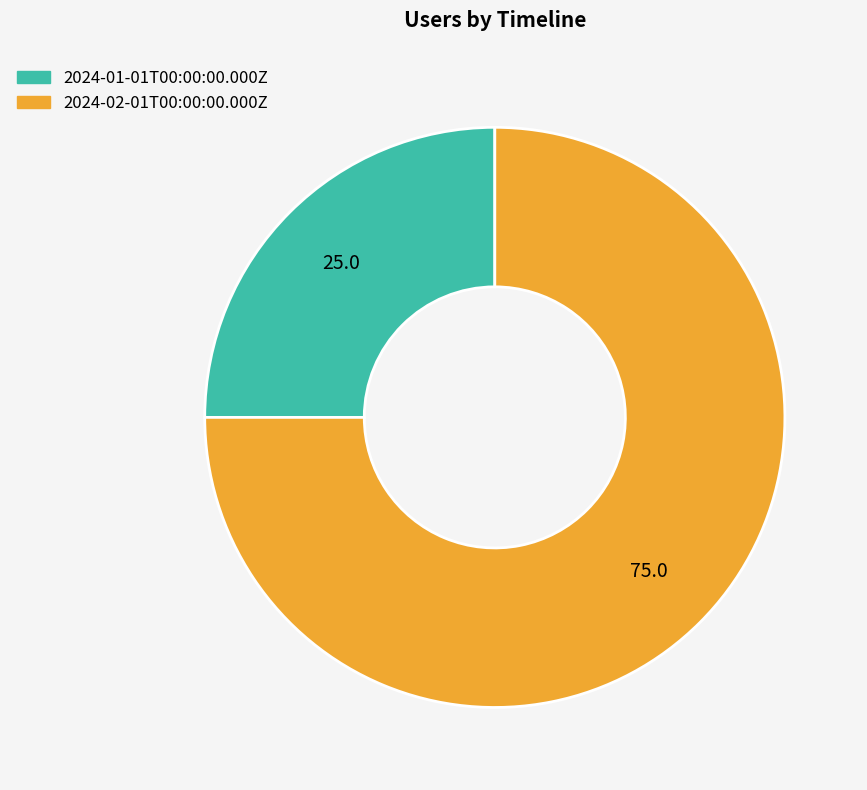

The 2024-01-01T00:00:00.000Z slice represents 25% of the pie. True or false?

True